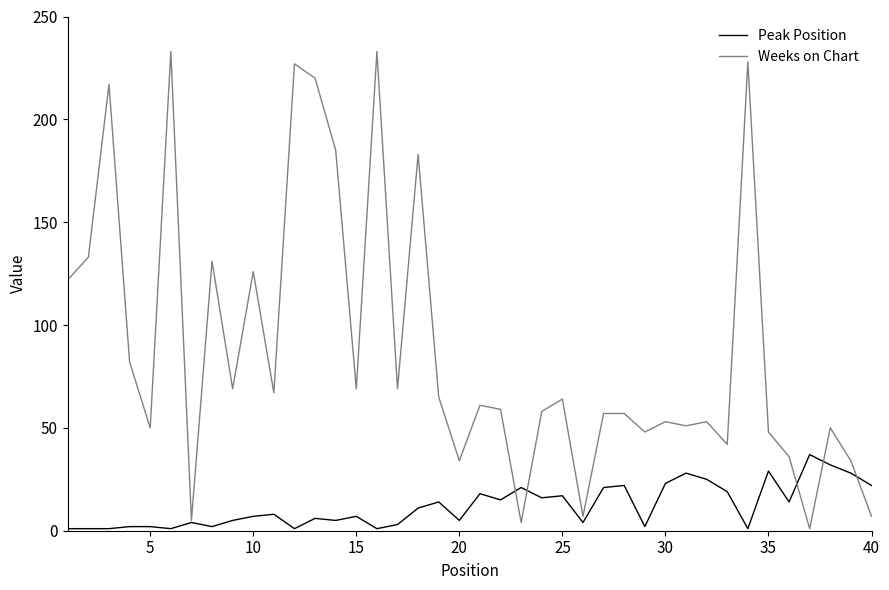

Which series has the largest range (max minus min)?

Weeks on Chart